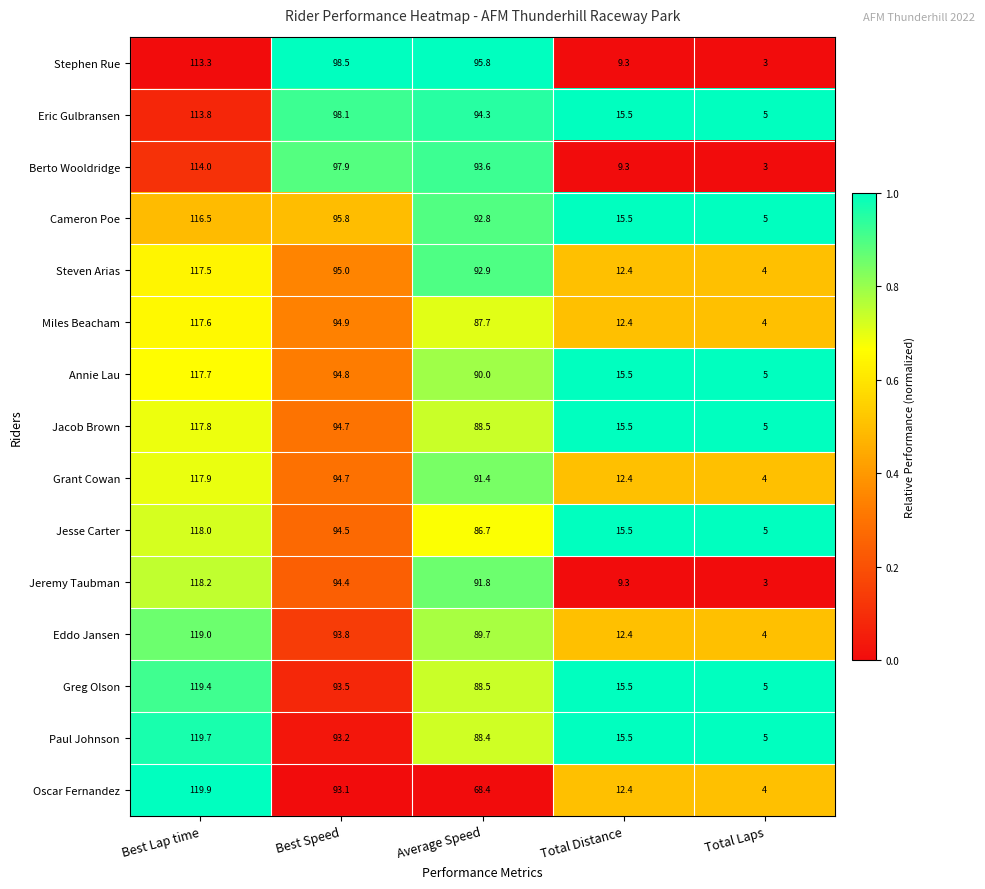

Which series has the largest range (max minus min)?

Oscar Fernandez